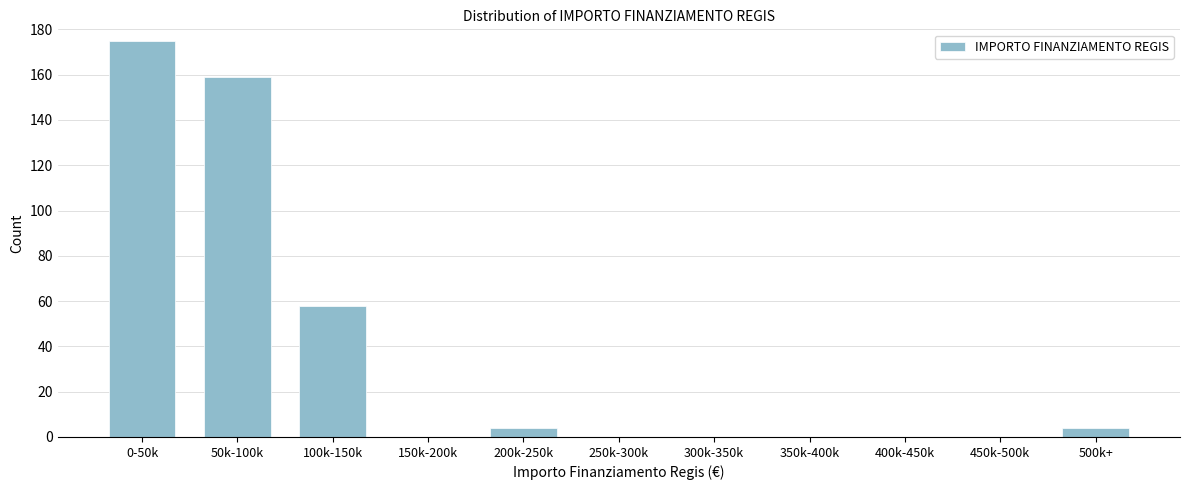

Reading left to right, transcribe all the data shown in this chart.

0-50k=175	50k-100k=159	100k-150k=58	150k-200k=0	200k-250k=4	250k-300k=0	300k-350k=0	350k-400k=0	400k-450k=0	450k-500k=0	500k+=4